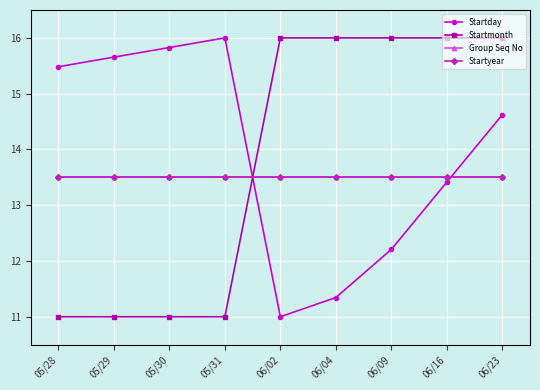

At which label is Startday closest to 13?

06/16